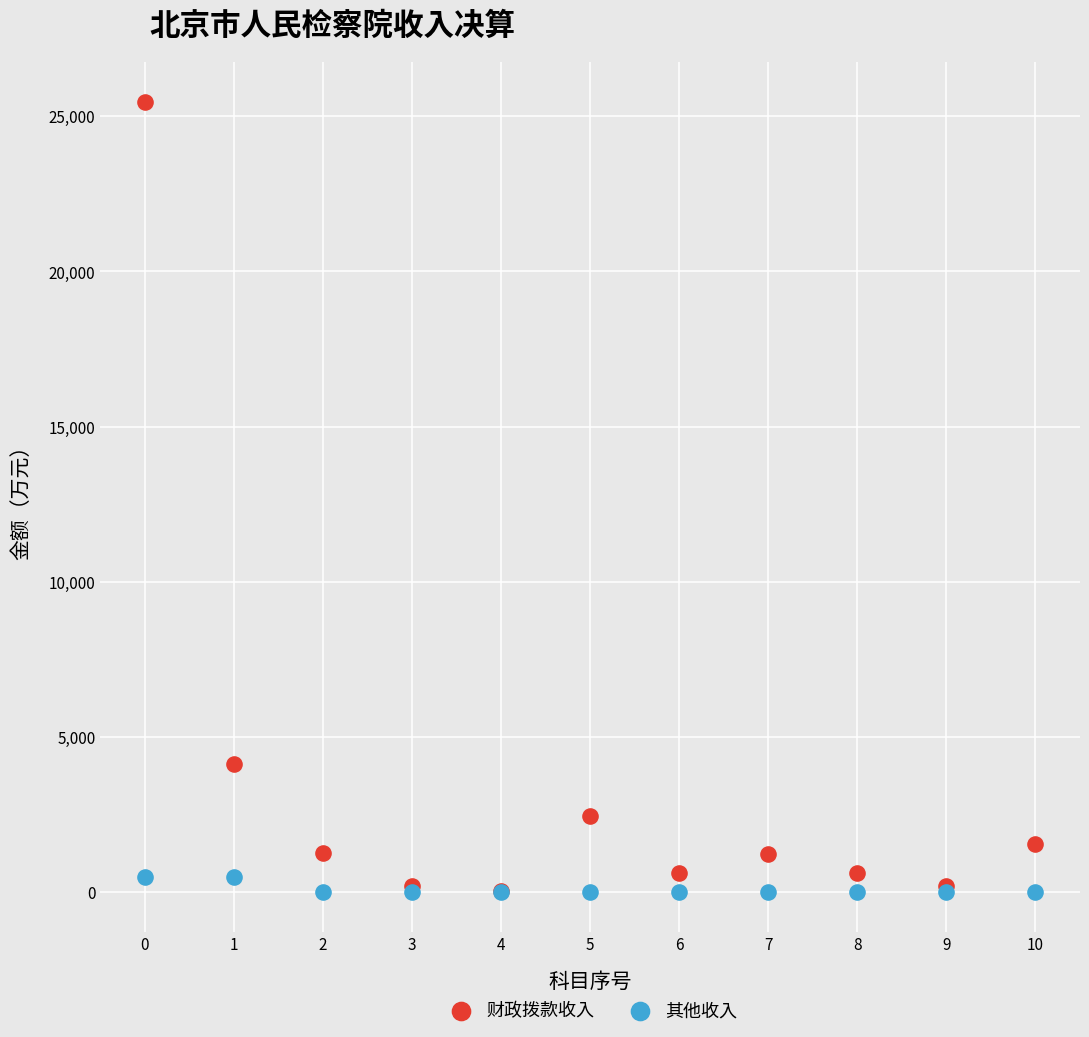

What are all the series names shown in the legend?

财政拨款收入, 其他收入